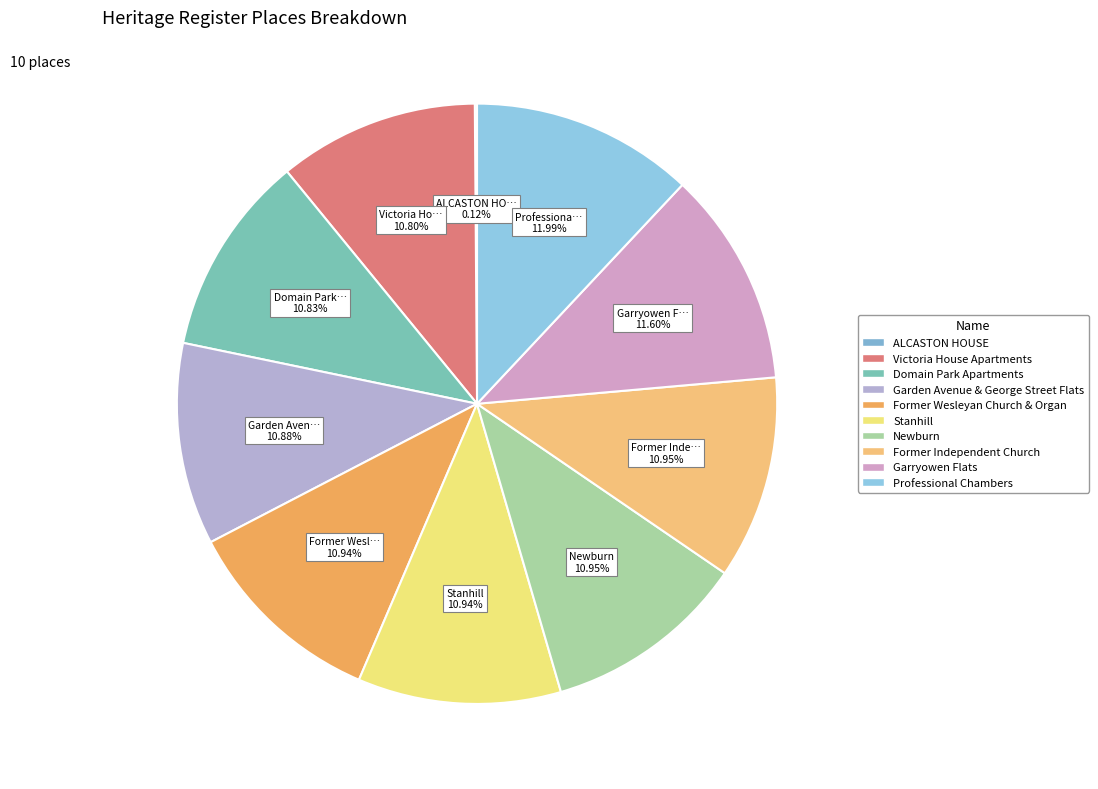

Combined, what portion of the pie is ALCASTON HOUSE and Former Wesleyan Church & Organ?

11.1%